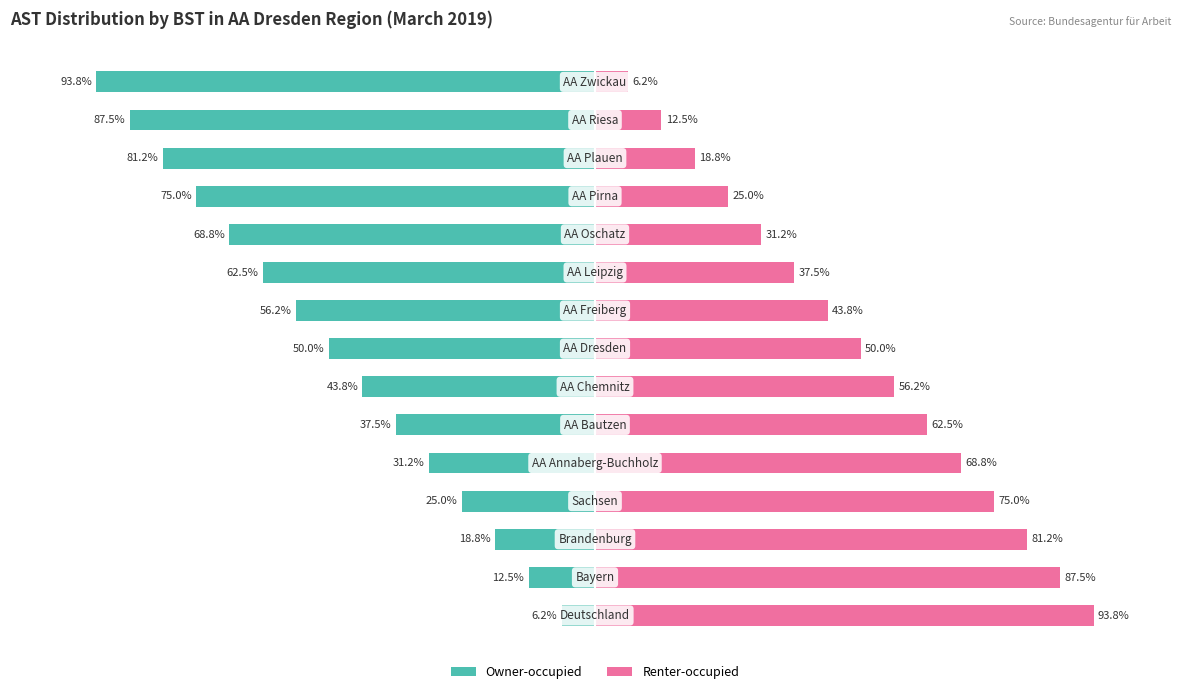

Which series changed the most between 3 and 5?

Owner-occupied